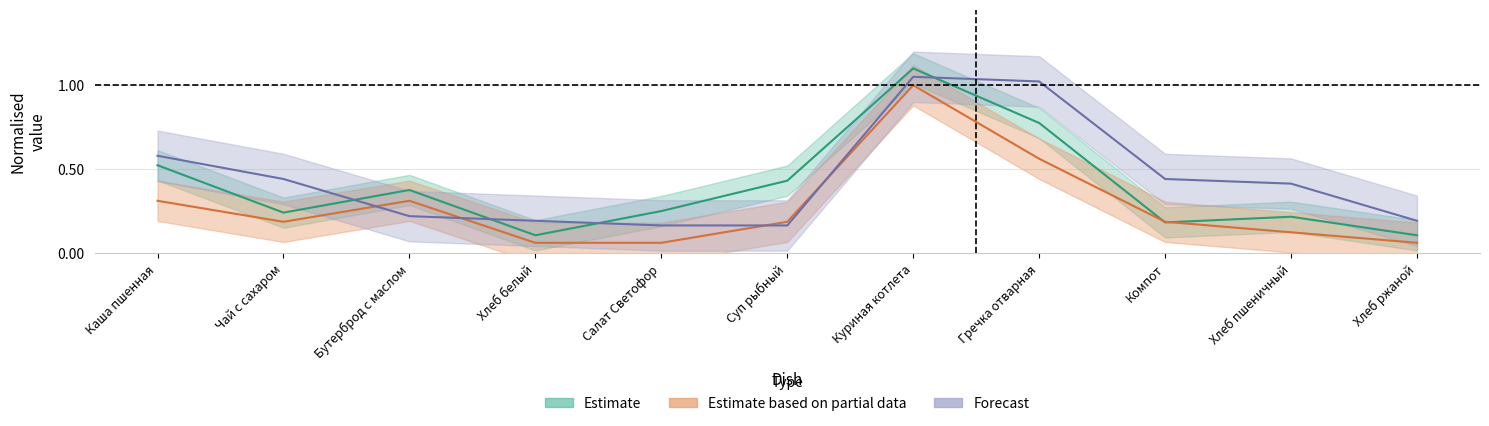

Which category has the highest value in the Углеводы series?

Куриная котлета